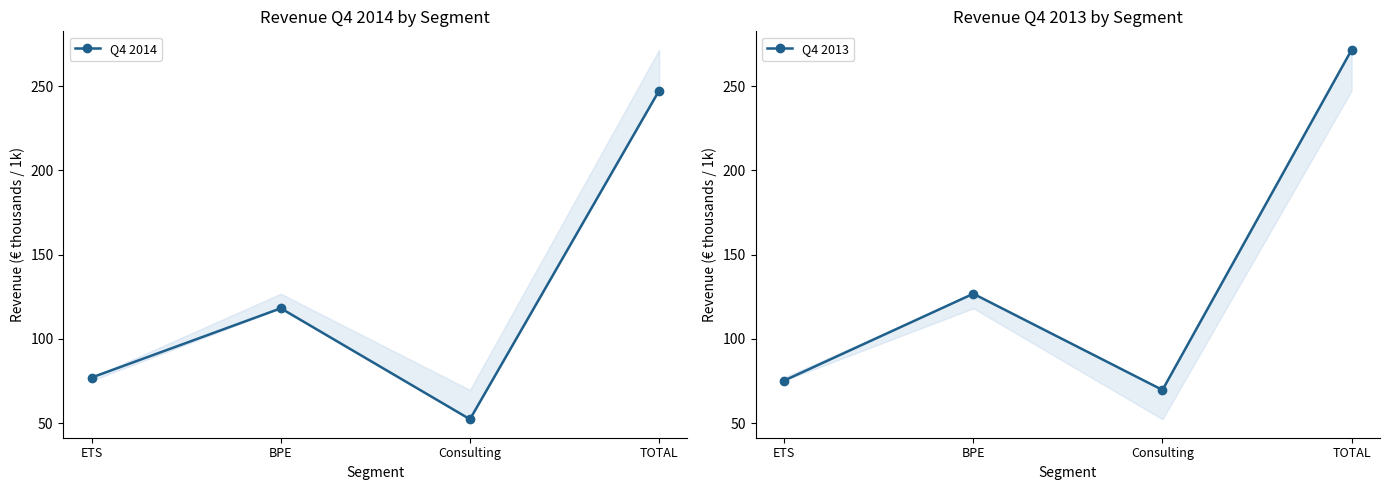

How many data points in Q4 2013 are above 126?

2